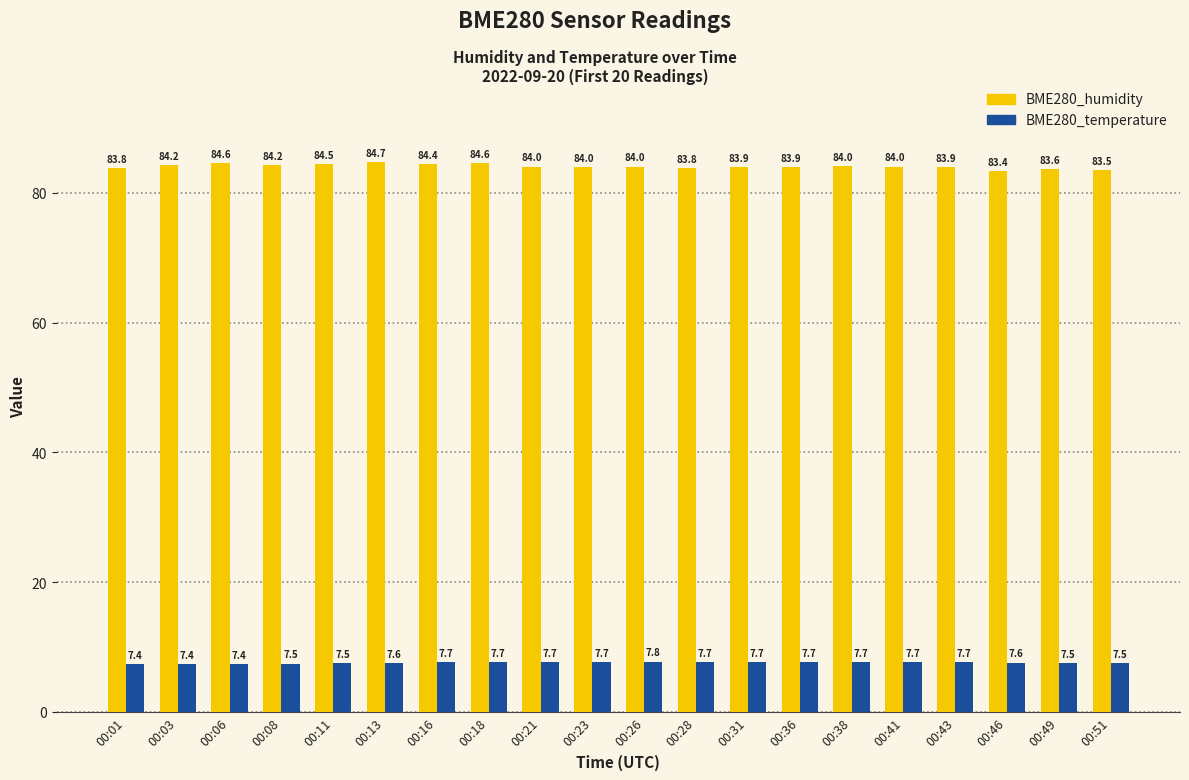

Reading left to right, transcribe all the data shown in this chart.

BME280_humidity: 83.8	84.2	84.6	84.2	84.5	84.7	84.4	84.6	84.0	84.0	84.0	83.8	83.9	83.9	84.0	84.0	83.9	83.4	83.6	83.5
BME280_temperature: 7.4	7.4	7.4	7.5	7.5	7.6	7.7	7.7	7.7	7.7	7.8	7.7	7.7	7.7	7.7	7.7	7.7	7.6	7.5	7.5